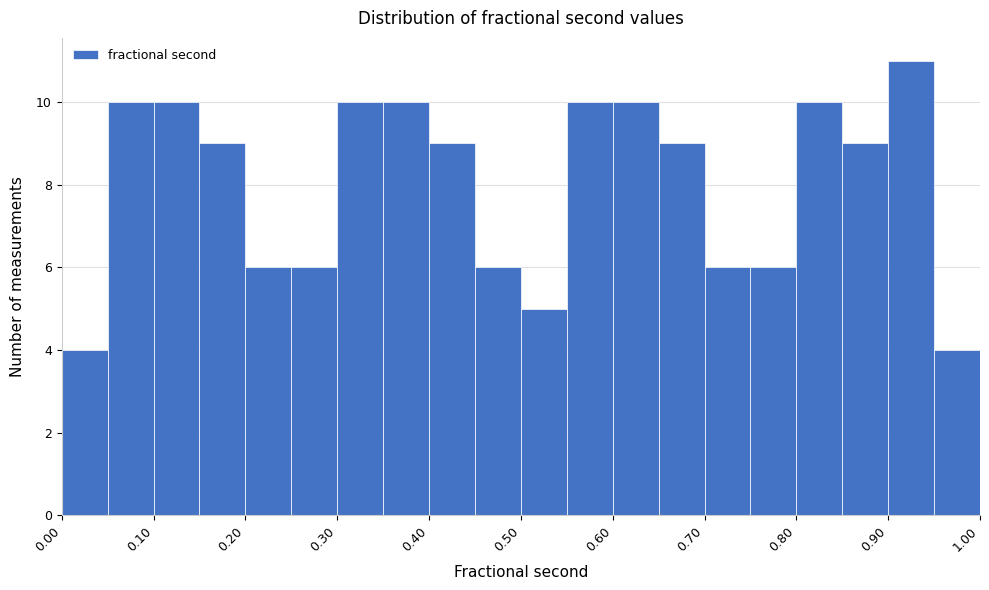

Reading left to right, list every bar in this chart as the range it spans on the x-axis followed by its height. The values are not printed on the chart, so give them approximately, as read against the axis.

0.00 to 0.05: 4
0.05 to 0.10: 10
0.10 to 0.15: 10
0.15 to 0.20: 9
0.20 to 0.25: 6
0.25 to 0.30: 6
0.30 to 0.35: 10
0.35 to 0.40: 10
0.40 to 0.45: 9
0.45 to 0.50: 6
0.50 to 0.55: 5
0.55 to 0.60: 10
0.60 to 0.65: 10
0.65 to 0.70: 9
0.70 to 0.75: 6
0.75 to 0.80: 6
0.80 to 0.85: 10
0.85 to 0.90: 9
0.90 to 0.95: 11
0.95 to 1.00: 4